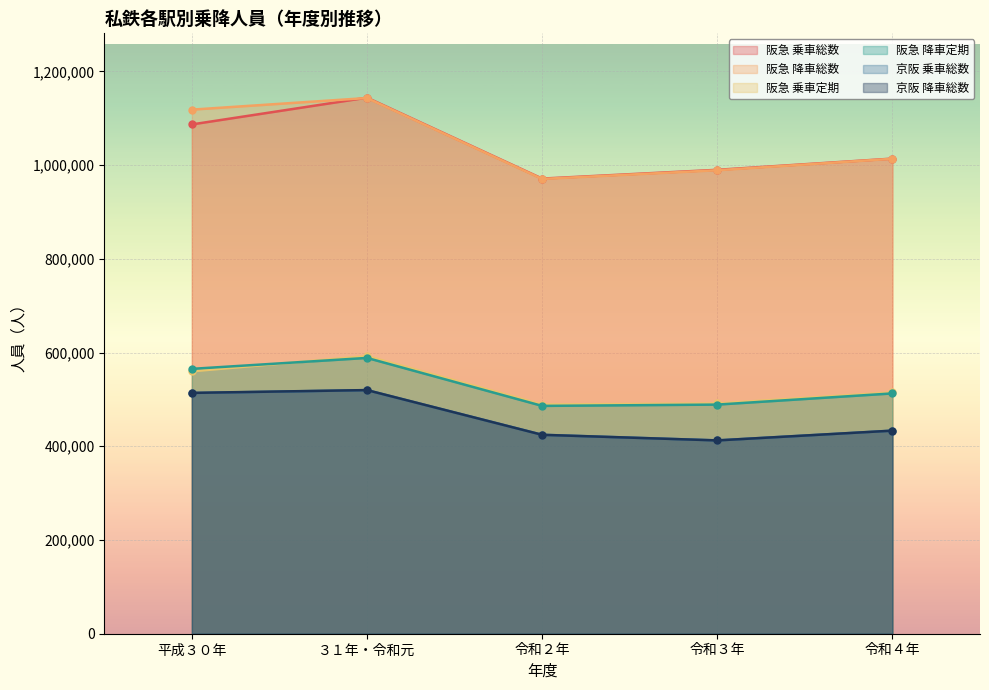

True or false: 阪急 降車定期 and 京阪 乗車総数 cross at least once.

False